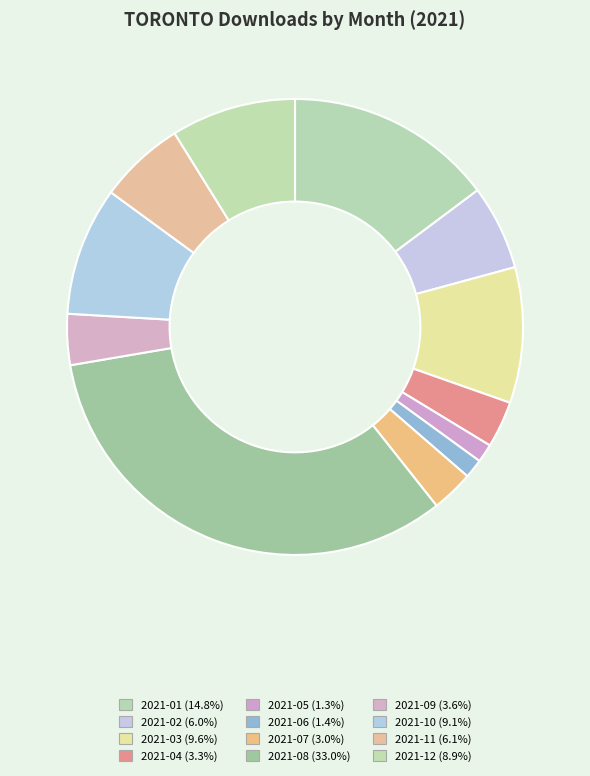

Is the sum of 2021-09 and 2021-12 greater than half?

No